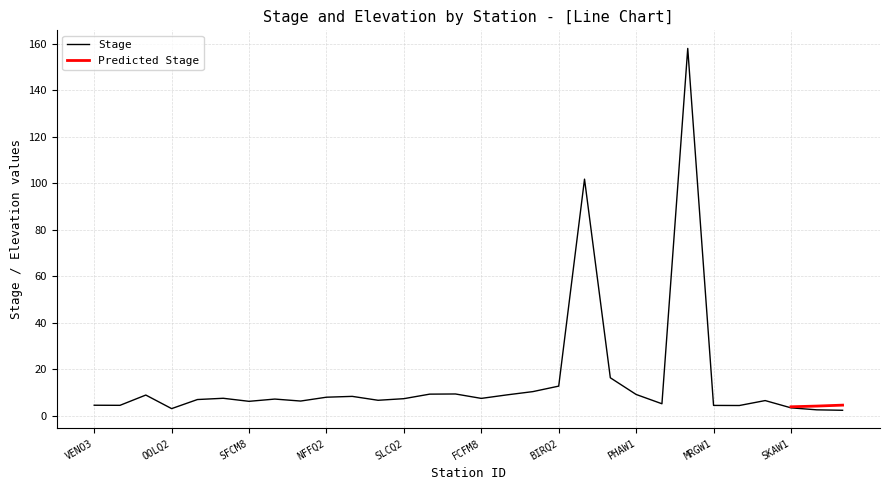

Which has a higher value, PHAW1 or KLMW1?

PHAW1